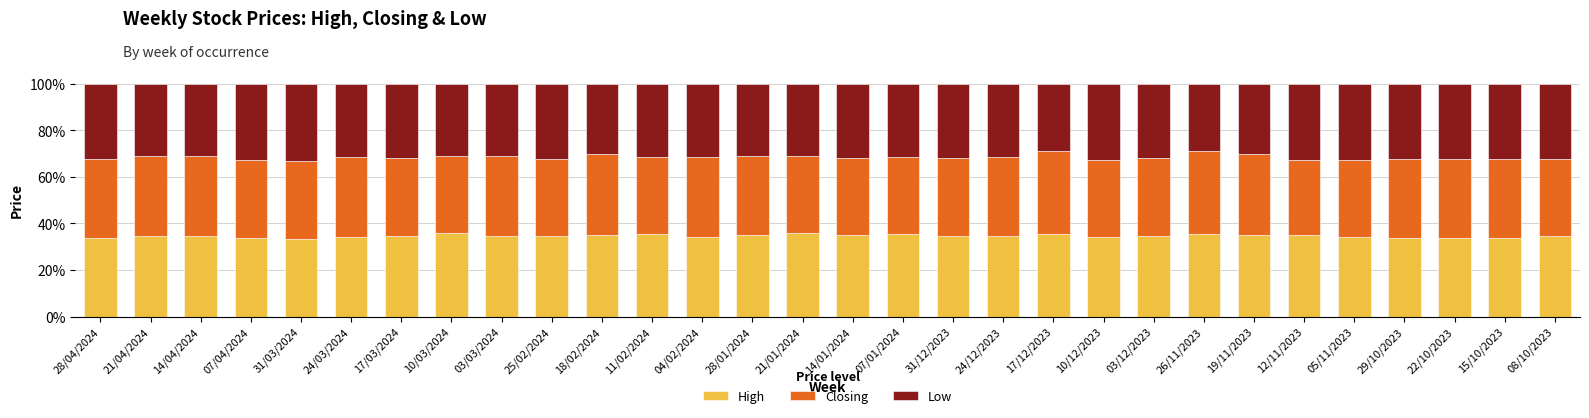

The value of High at 21/01/2024 is 56.8. True or false?

False